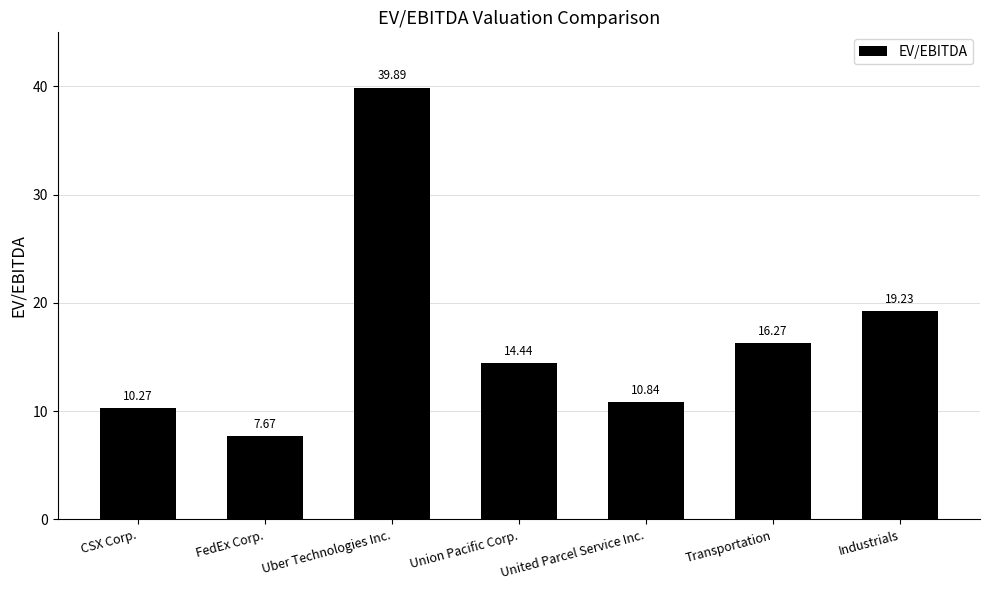

The value at Transportation is 25.5. True or false?

False